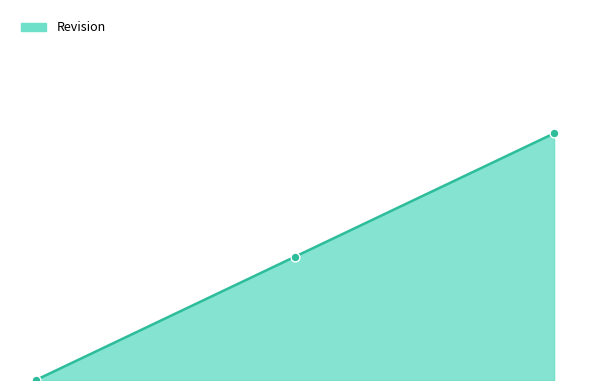

At which category is the sum across all series the highest?

2015-03-10